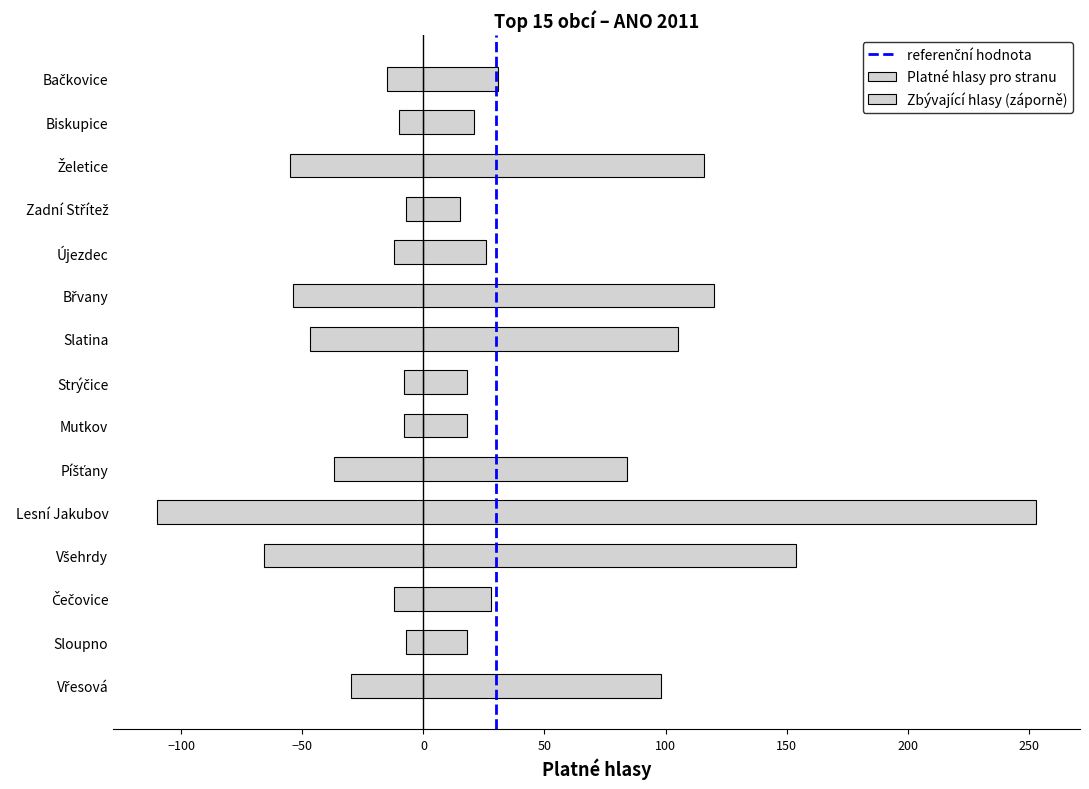

Which has a higher value, Újezdec or Břvany?

Břvany